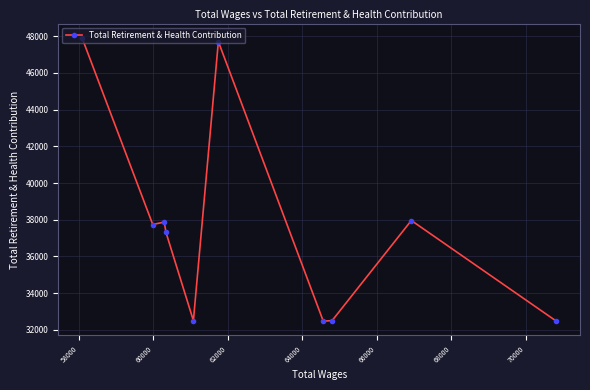

What is the value of the 9th point from the left?

37960